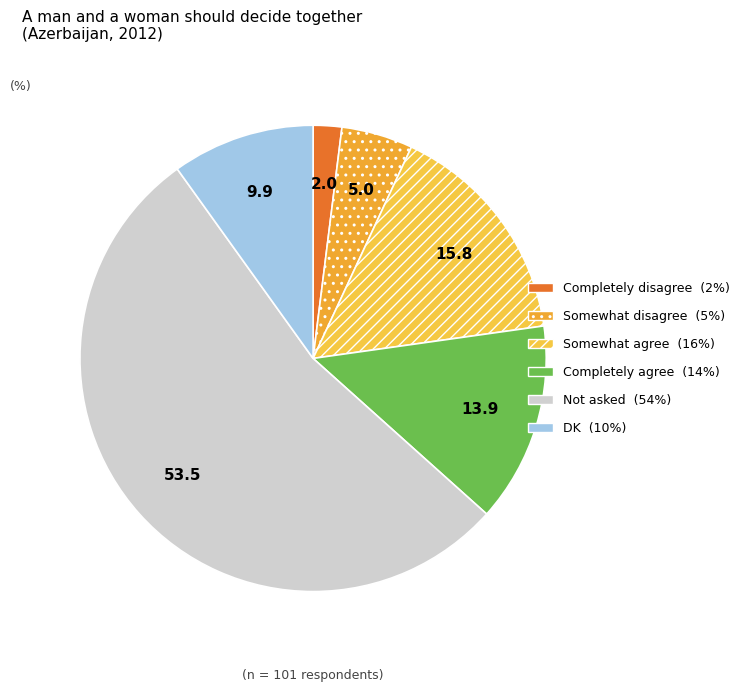

Is the sum of Not asked and Somewhat agree greater than half?

Yes